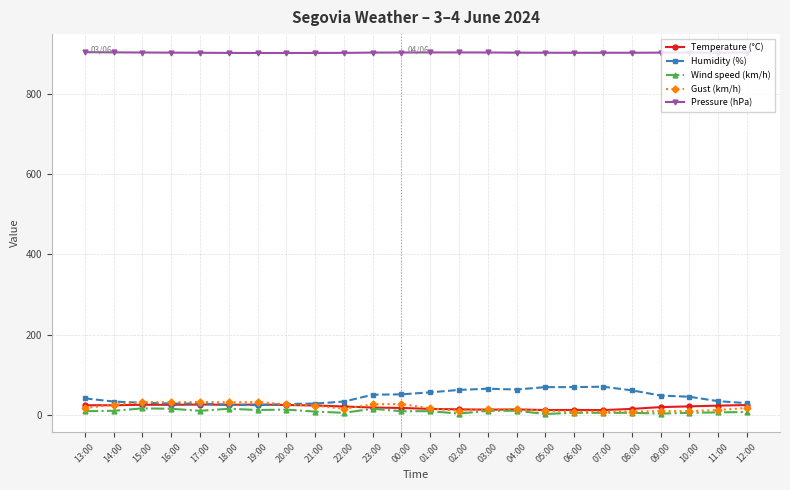

True or false: Pressure (hPa) has a value of 901.9 at 06:00.

True